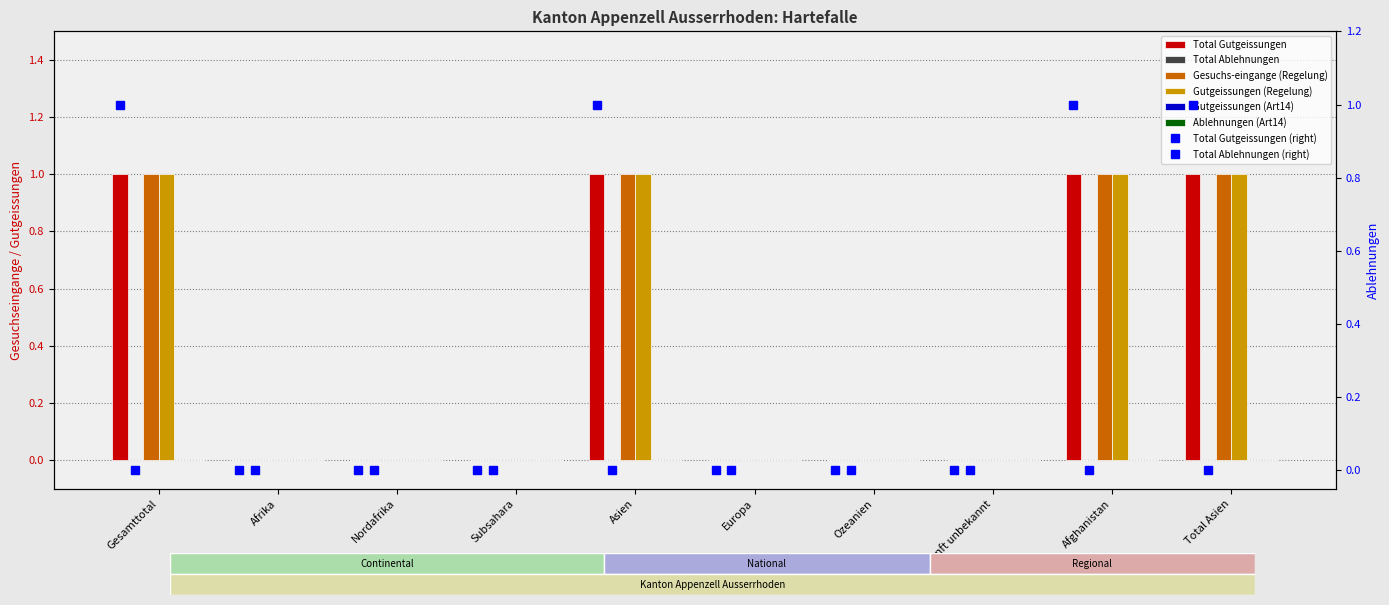

How many bars are there in total?

30